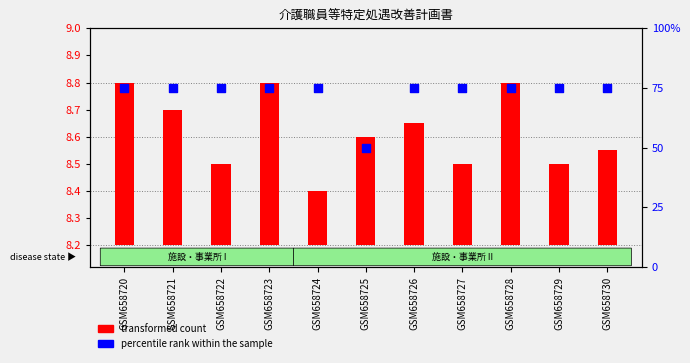

Between GSM658720 and GSM658723, which is larger?

GSM658720